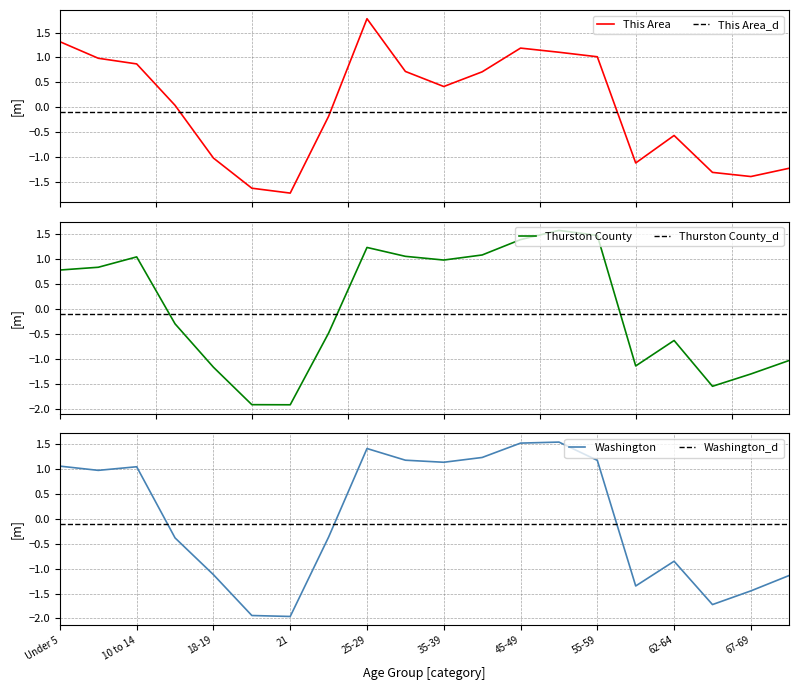

At which category does This Area reach its first local valley?

21